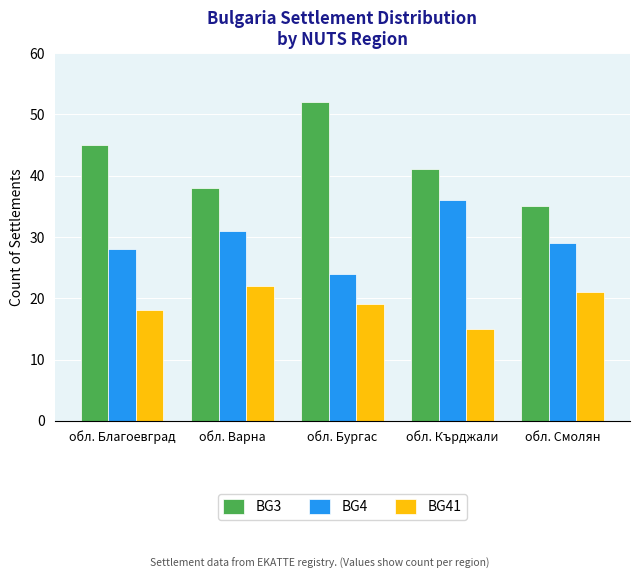

What is the spread (max minus min) of values at обл. Благоевград?

27